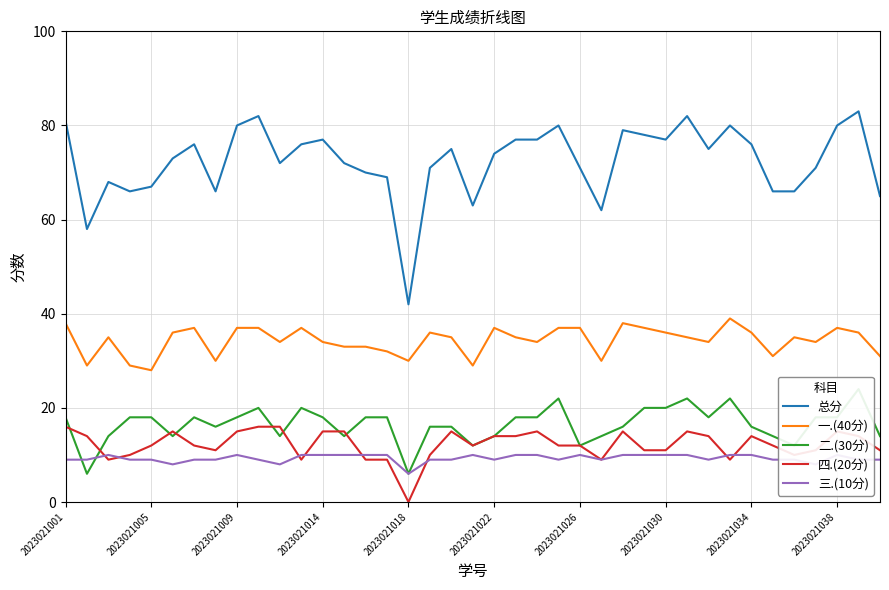

What is the minimum value for 总分?

42